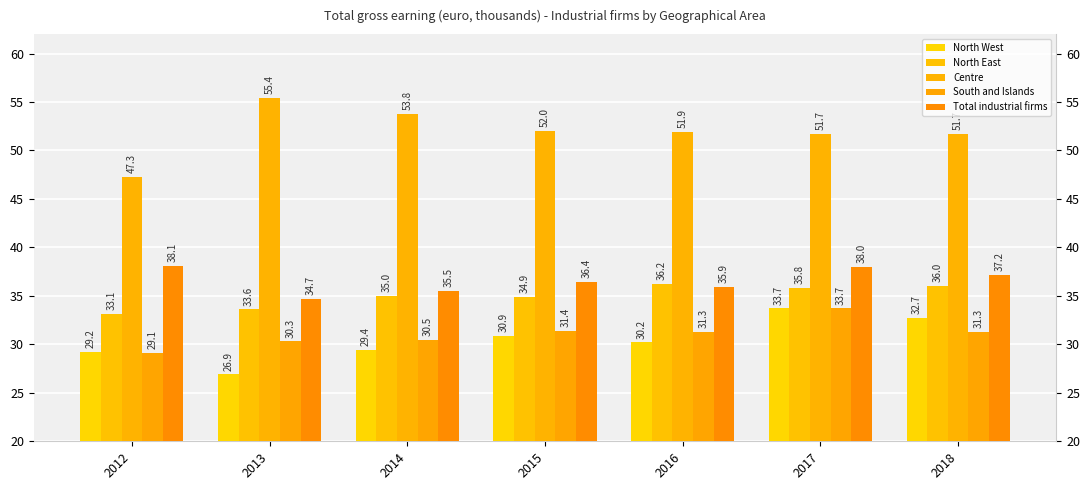

Is the value of South and Islands at 2015 greater than the value of Total industrial firms at 2012?

No